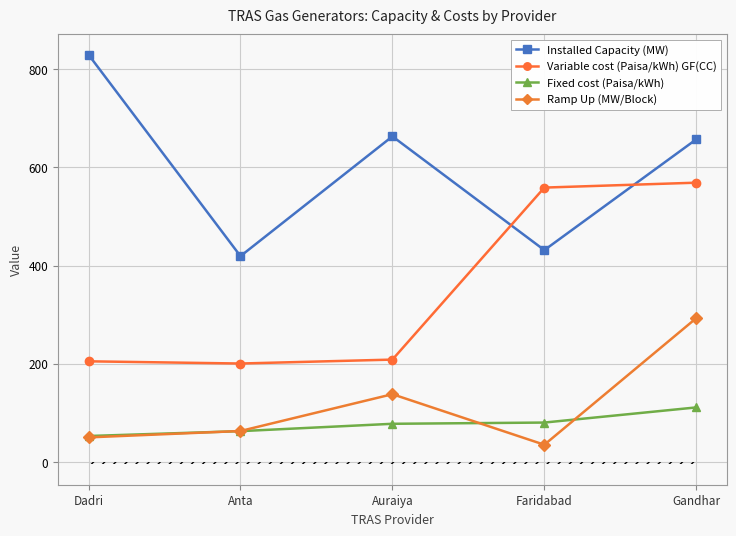

Is this an area chart (filled region under the line)?

No